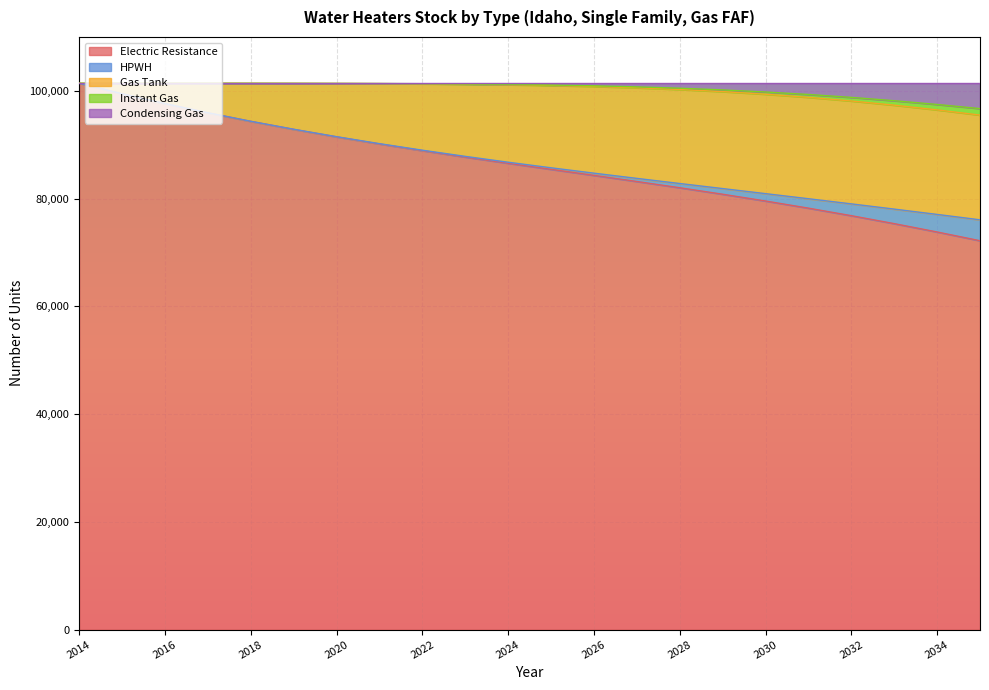

What is the lowest value of the Electric Resistance series?

72178.5